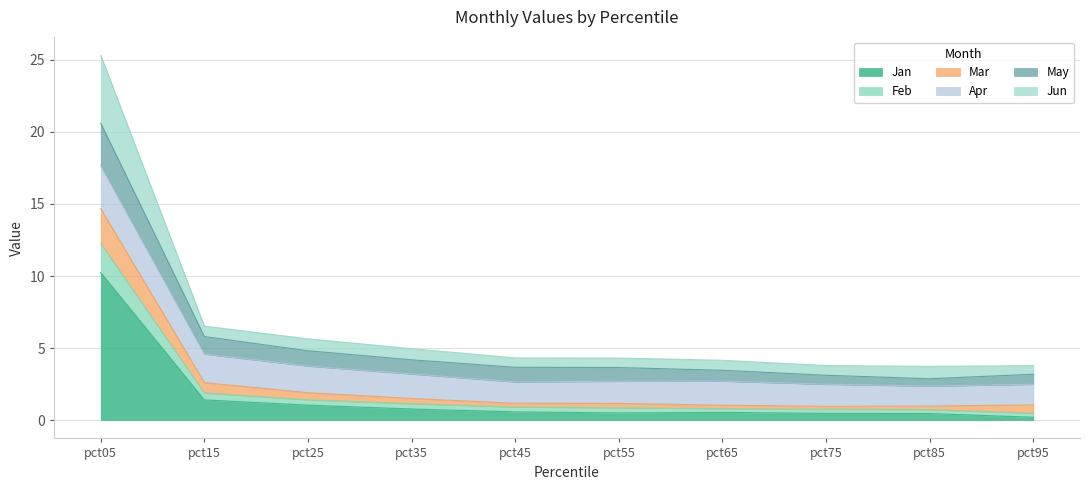

What is the maximum value for Jan?

10.2